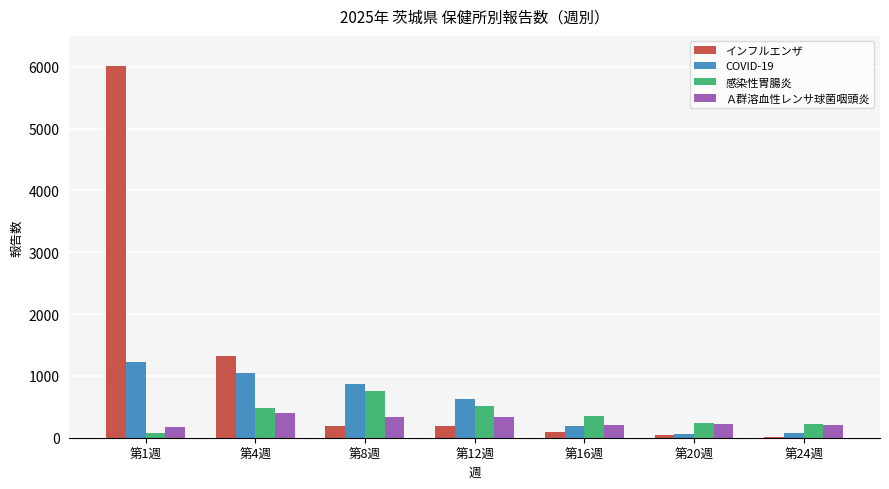

What is the difference between the COVID-19 values at 第24週 and 第16週?

123